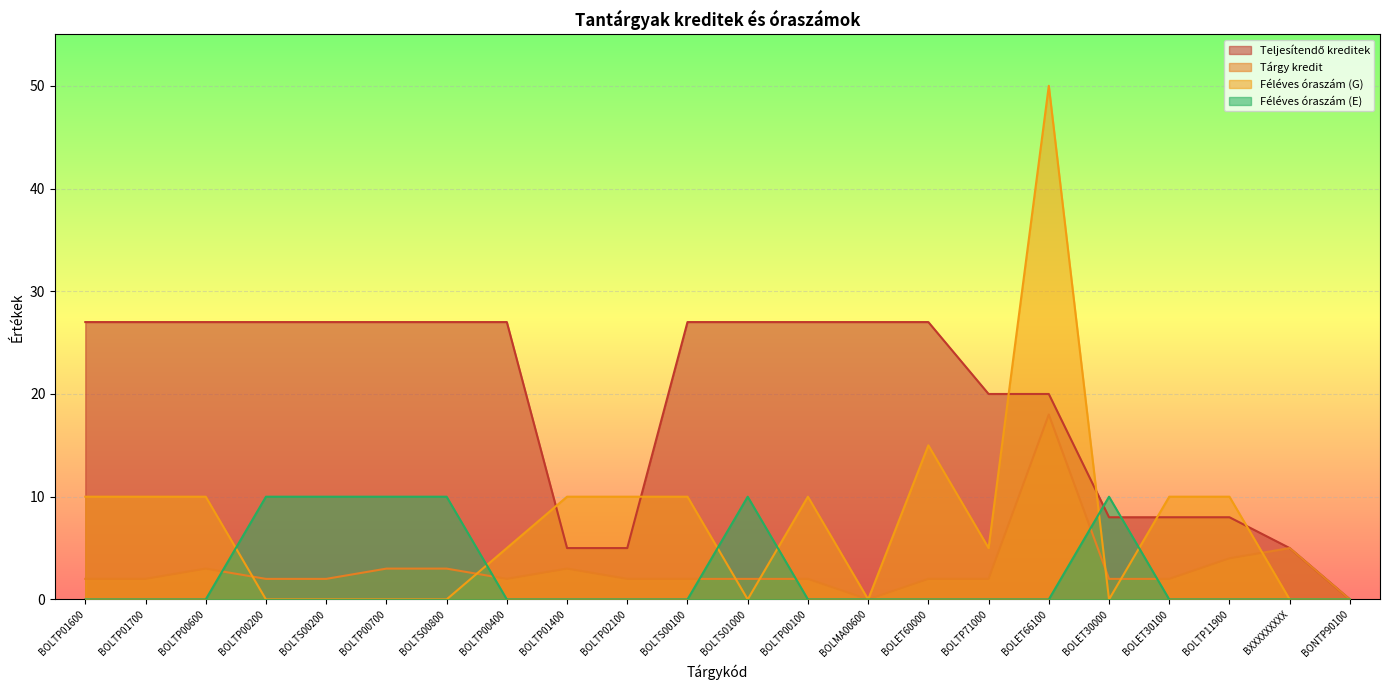

True or false: Teljesítendő kreditek and Tárgy kredit intersect in this chart.

False